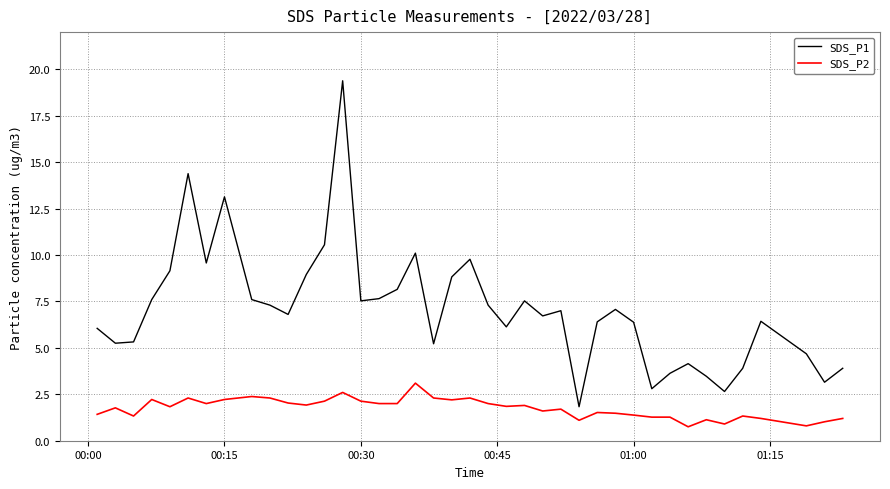

True or false: SDS_P2 and SDS_P1 intersect in this chart.

False